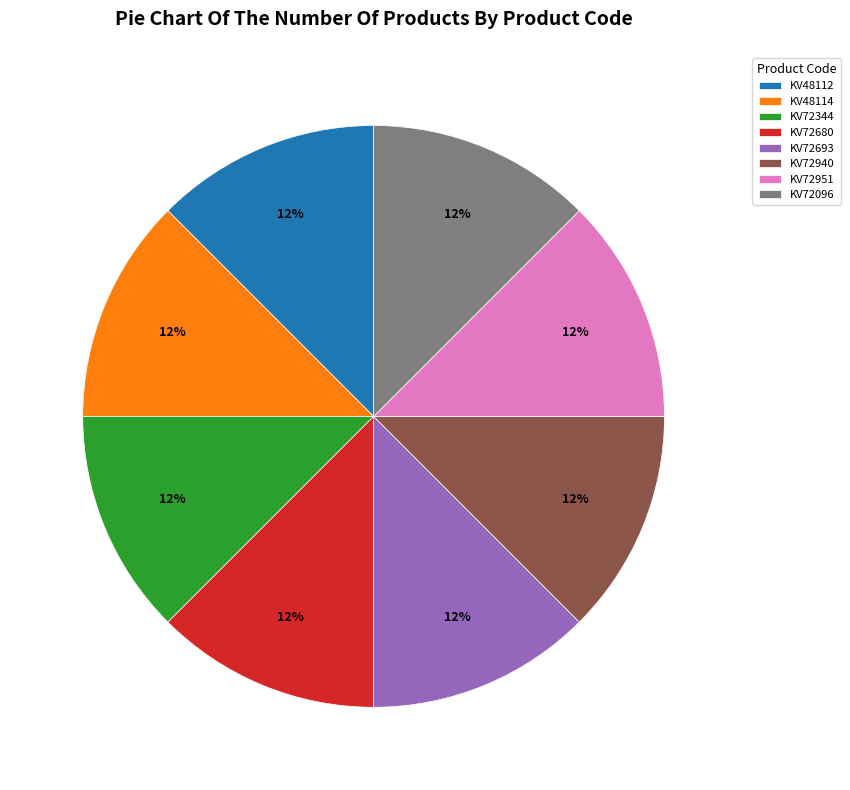

Approximately how many times larger is the value at KV48114 compared to KV72940?

1.0